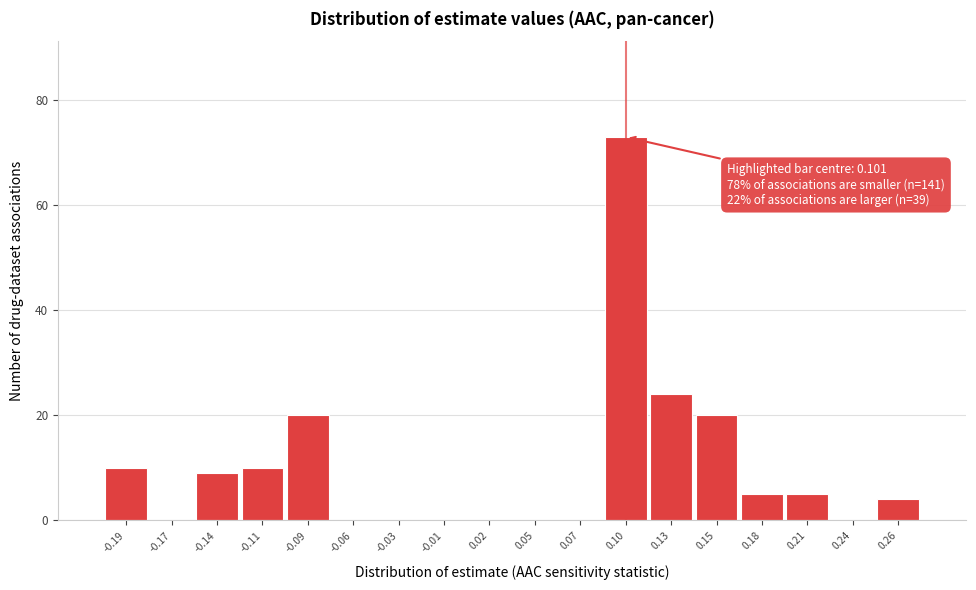

Over which range of the x-axis is the bar tallest?

0.090 to 0.115